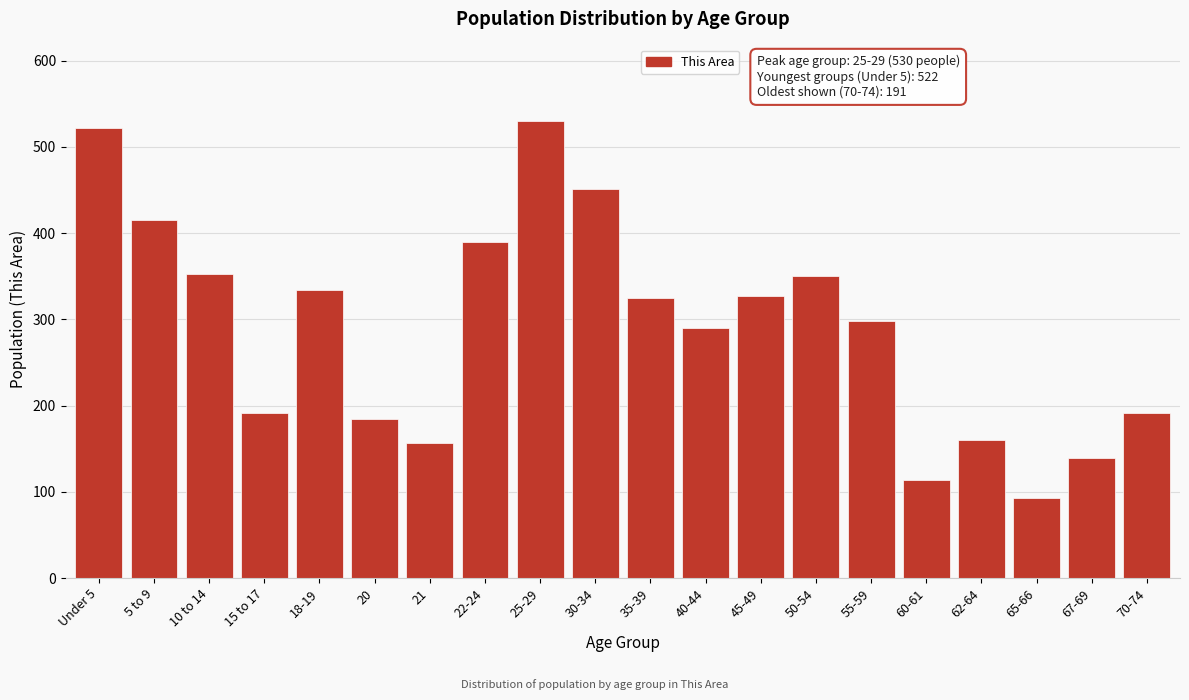

What is the difference between the second highest and second lowest values?

408